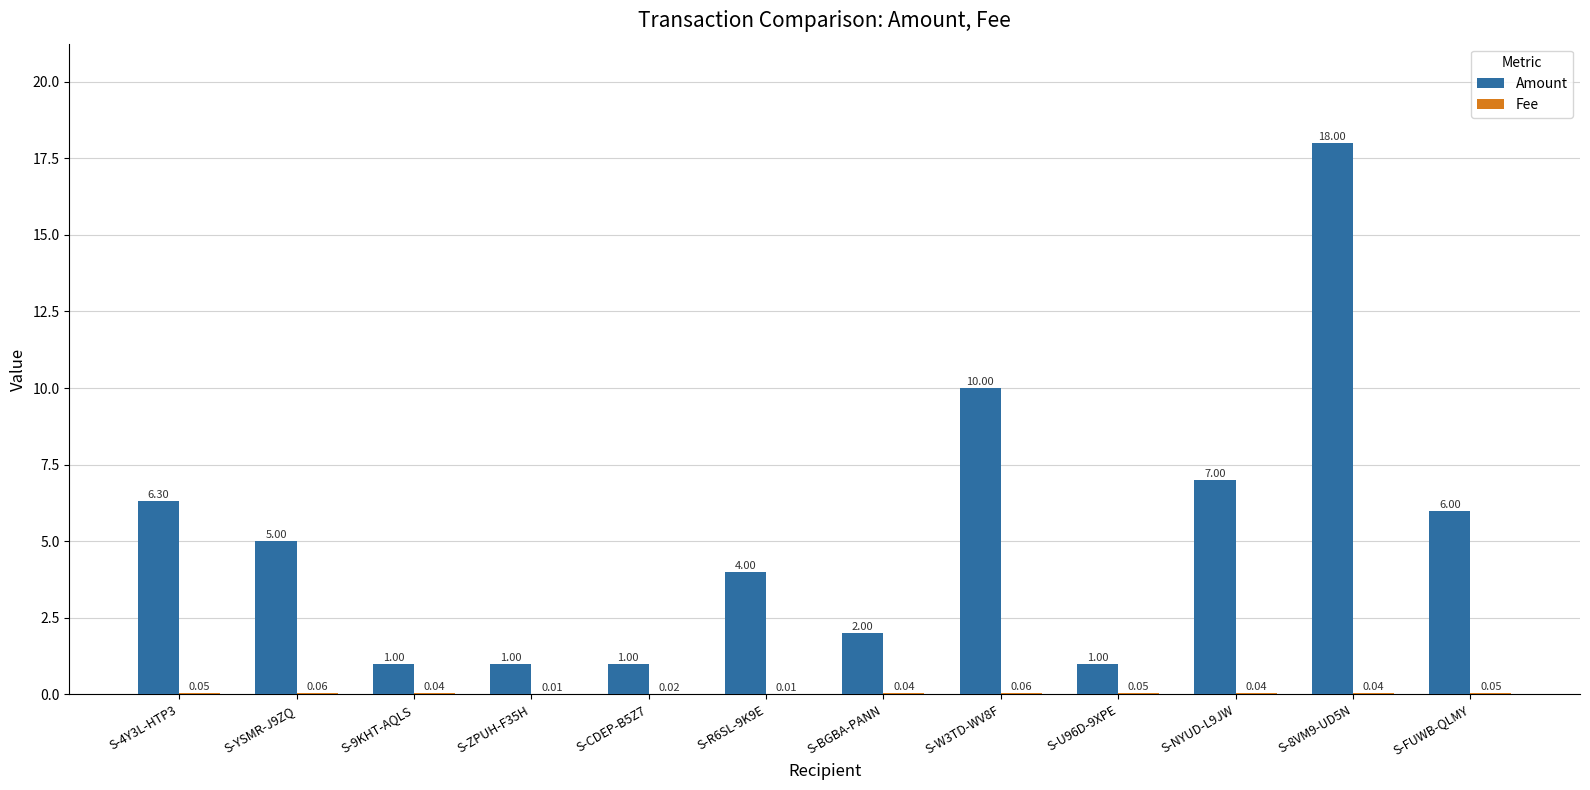

The Amount series shows 4.8 at S-8VM9-UD5N. True or false?

False